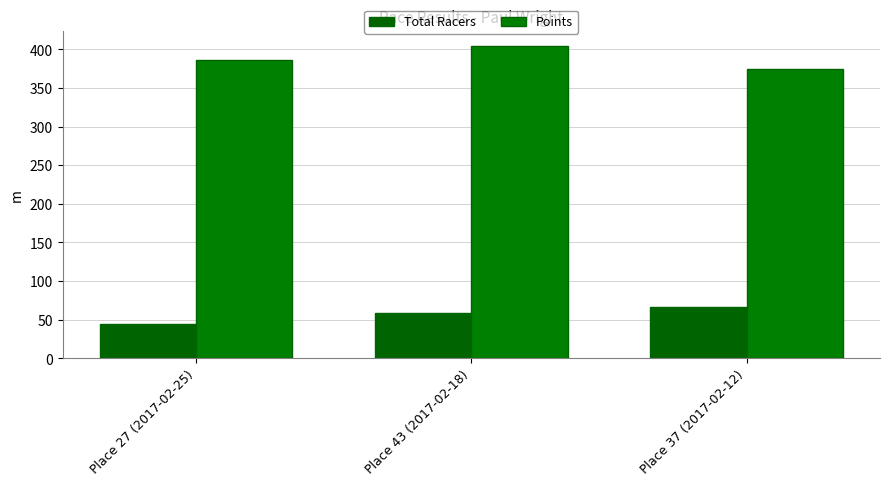

Reading left to right, transcribe all the data shown in this chart.

Total Racers: 45.0	59.0	67.0
Points: 386.0	404.0	374.1